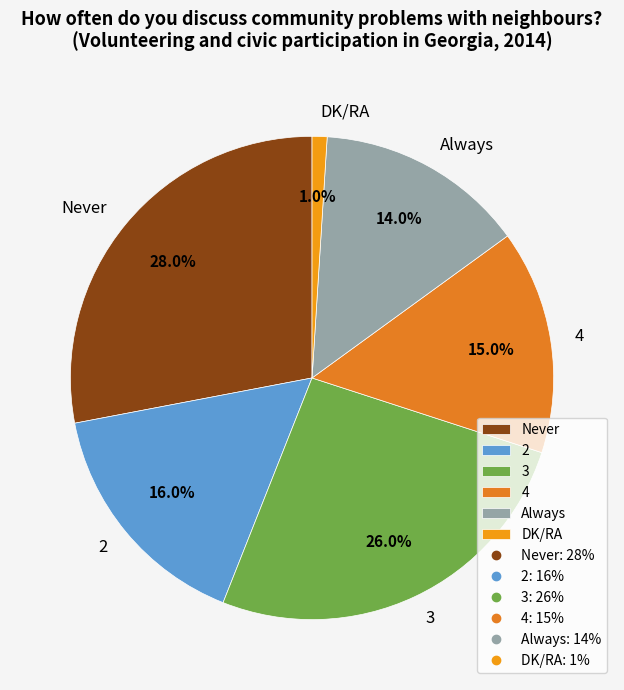

Does 3 represent more than half of the total?

No